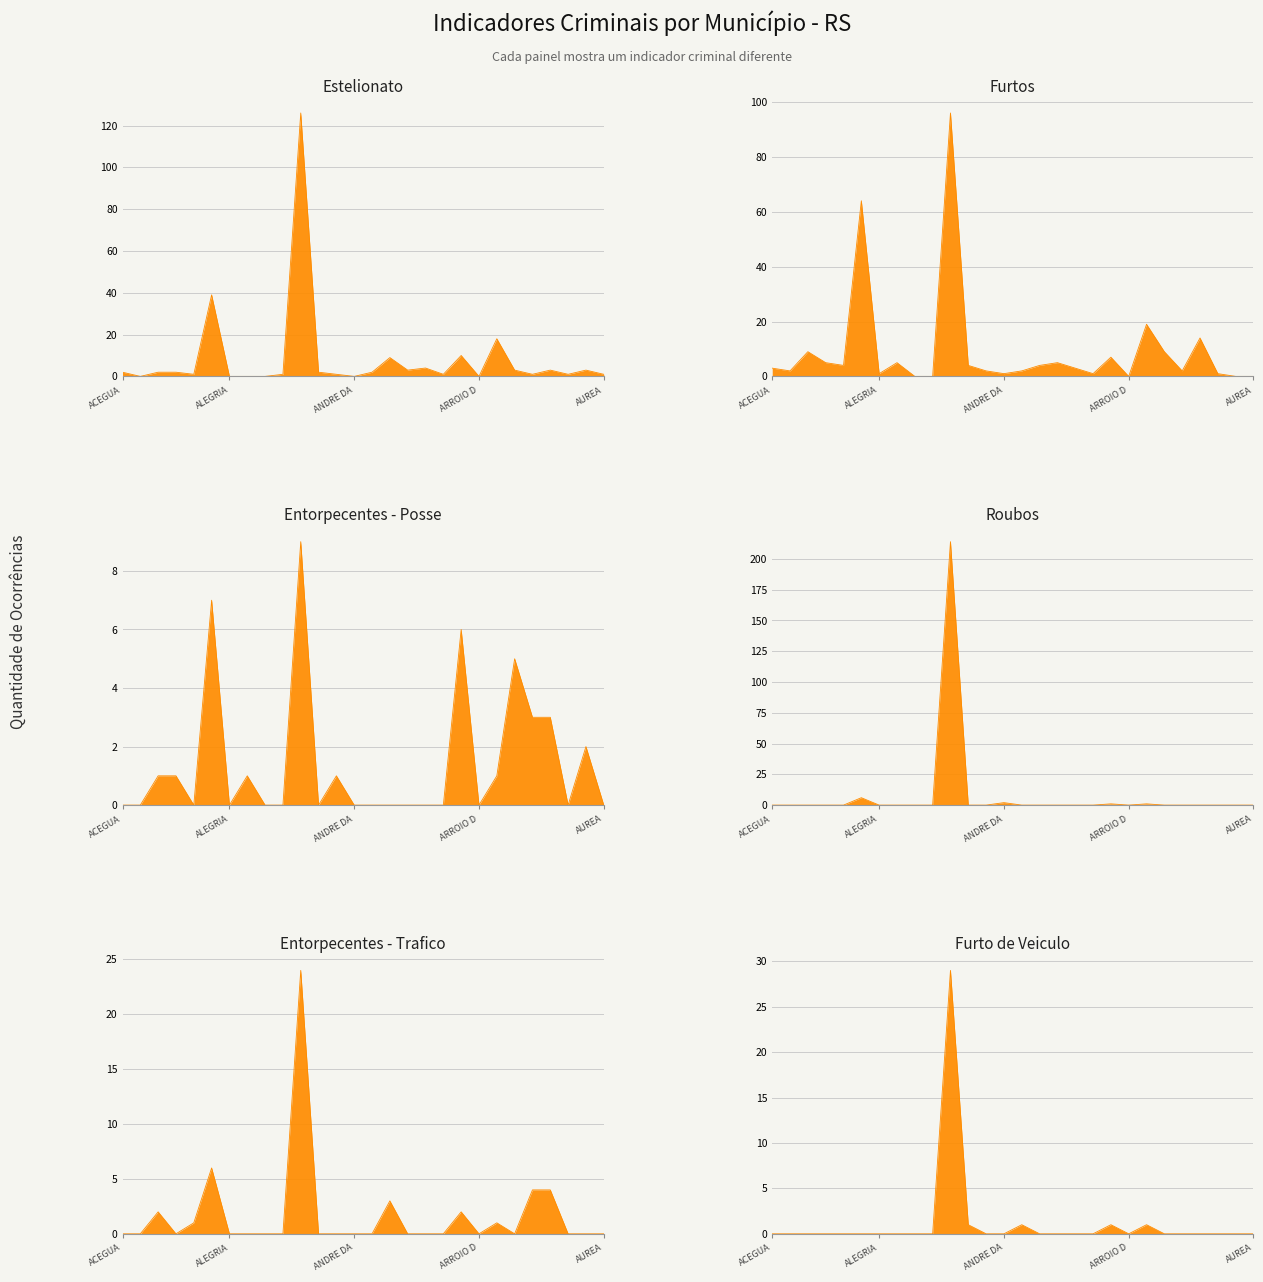

At which category is the sum across all series the highest?

10